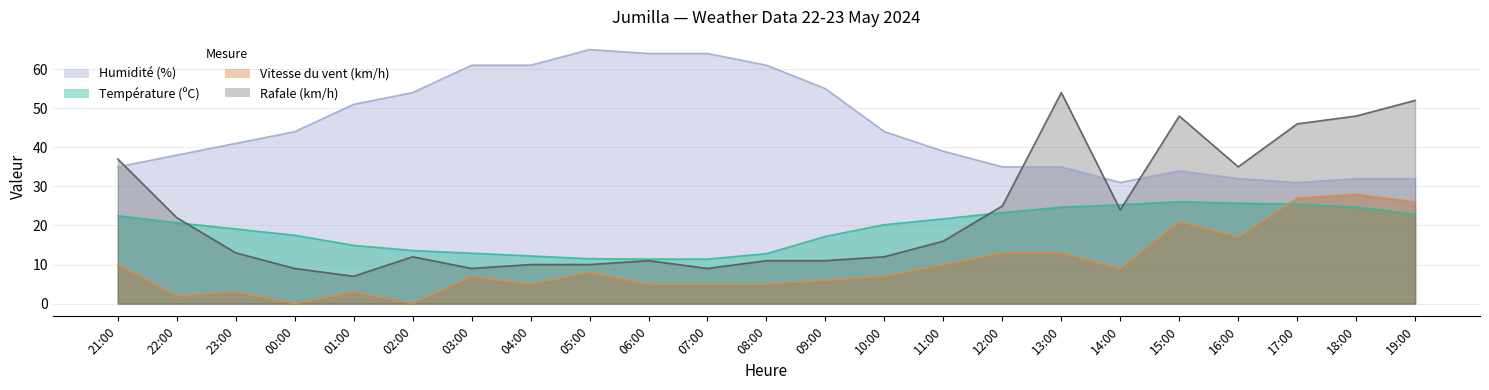

The value of Vitesse du vent (km/h) at 13:00 is 18.0. True or false?

False